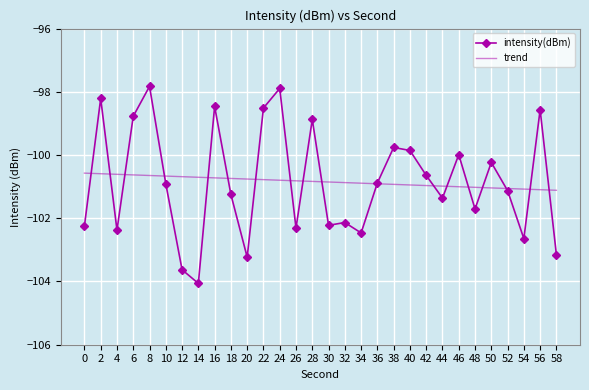

What is the difference between the maximum and second lowest values in the intensity(dBm) series?

5.8